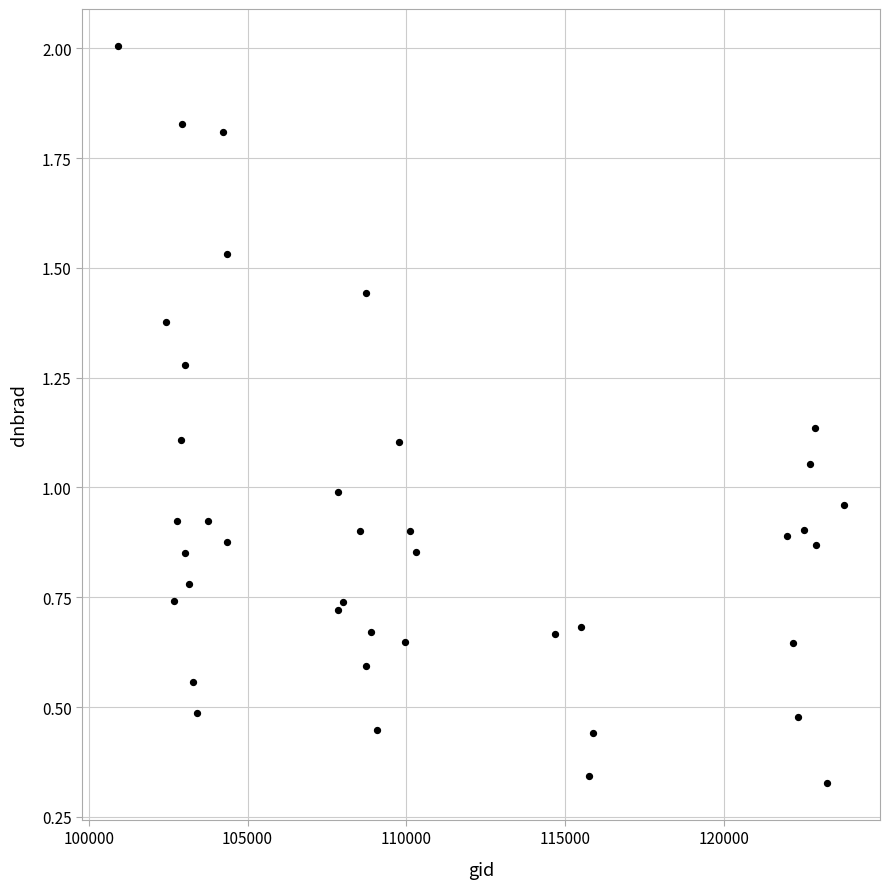

What is the range of X values (max minus min)?

22845.0